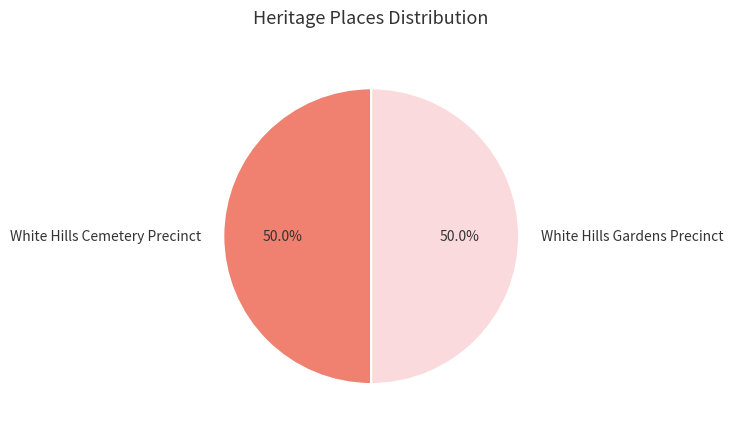

Approximately how many times larger is the value at White Hills Gardens Precinct compared to White Hills Cemetery Precinct?

1.0